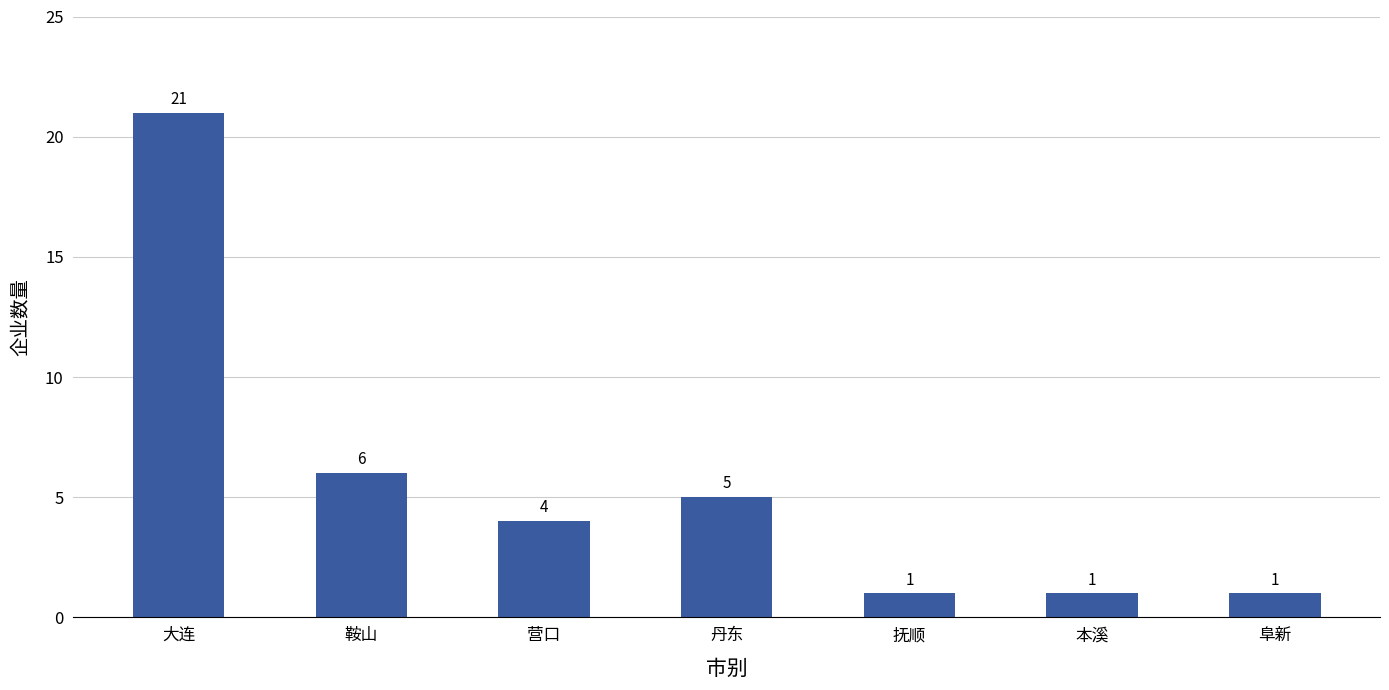

What is the ratio of the value at 丹东 to the value at 本溪?

5.0